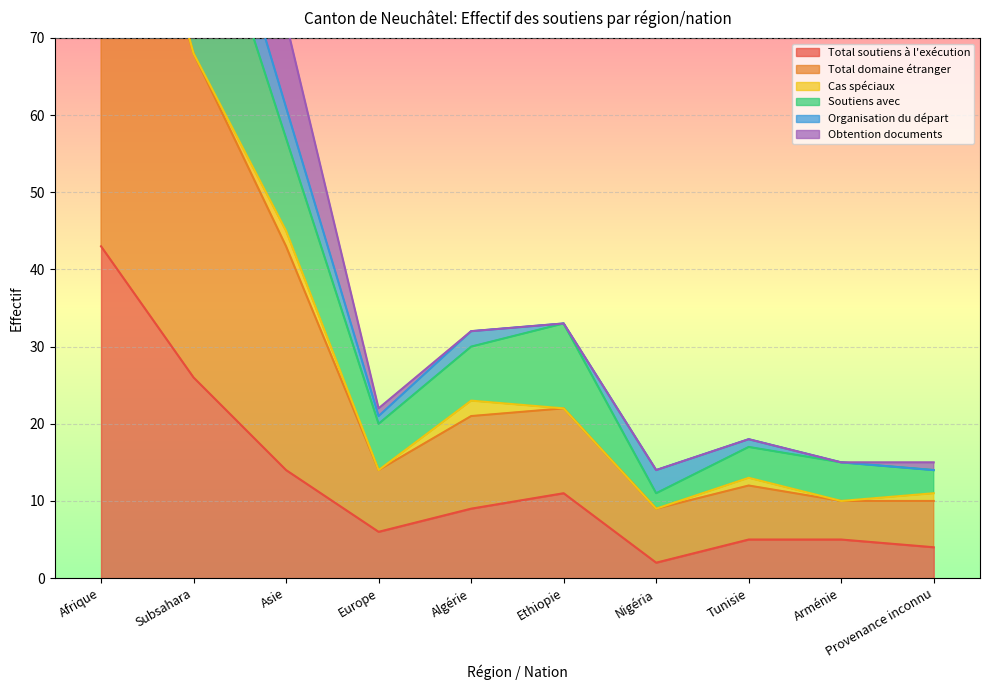

At which category is the sum across all series the highest?

Afrique